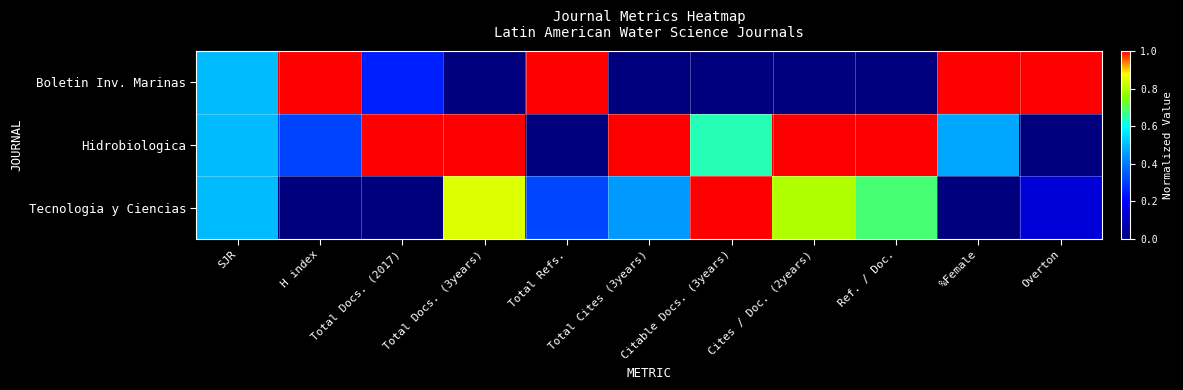

At how many categories does at least one series exceed 0?

11